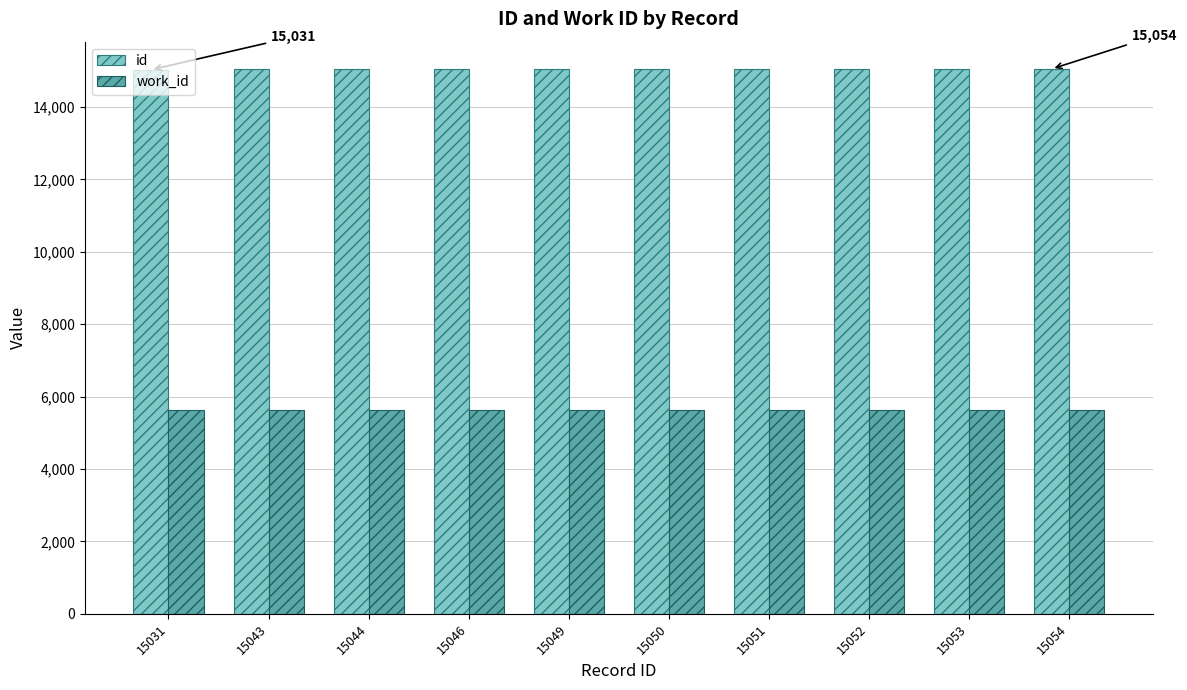

Rank the series by their average value, from highest to lowest.

id, work_id